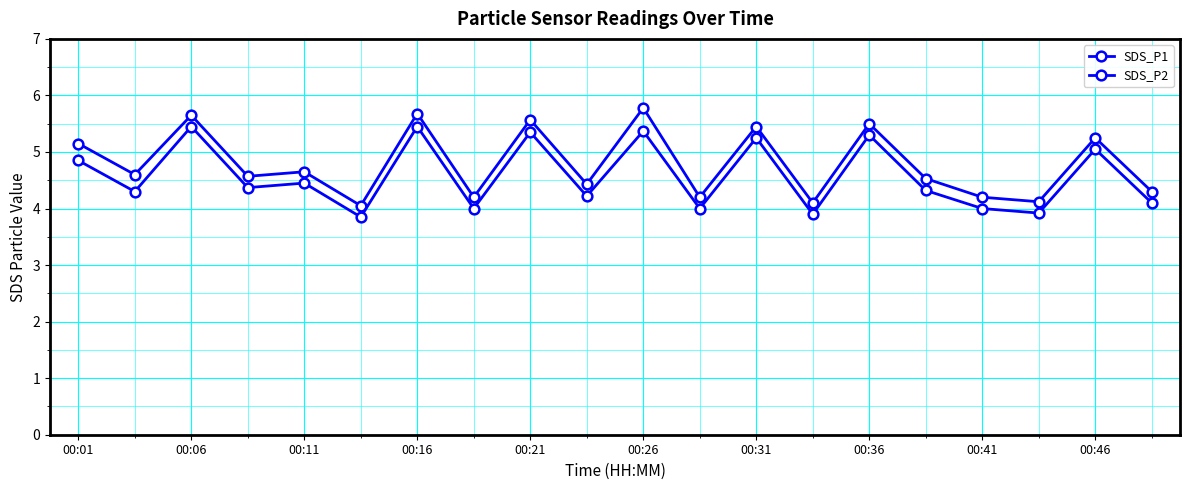

Does the chart have visible grid lines?

Yes